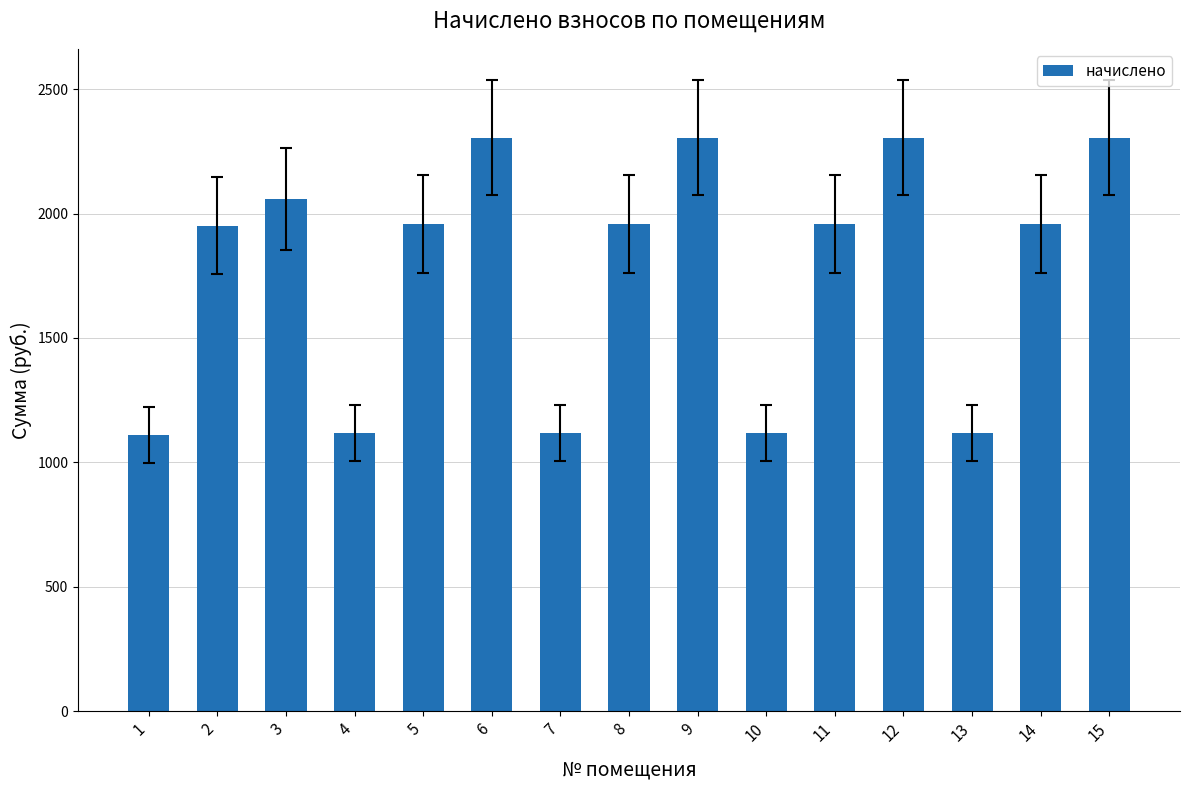

What is the maximum value shown in the chart?

2304.4